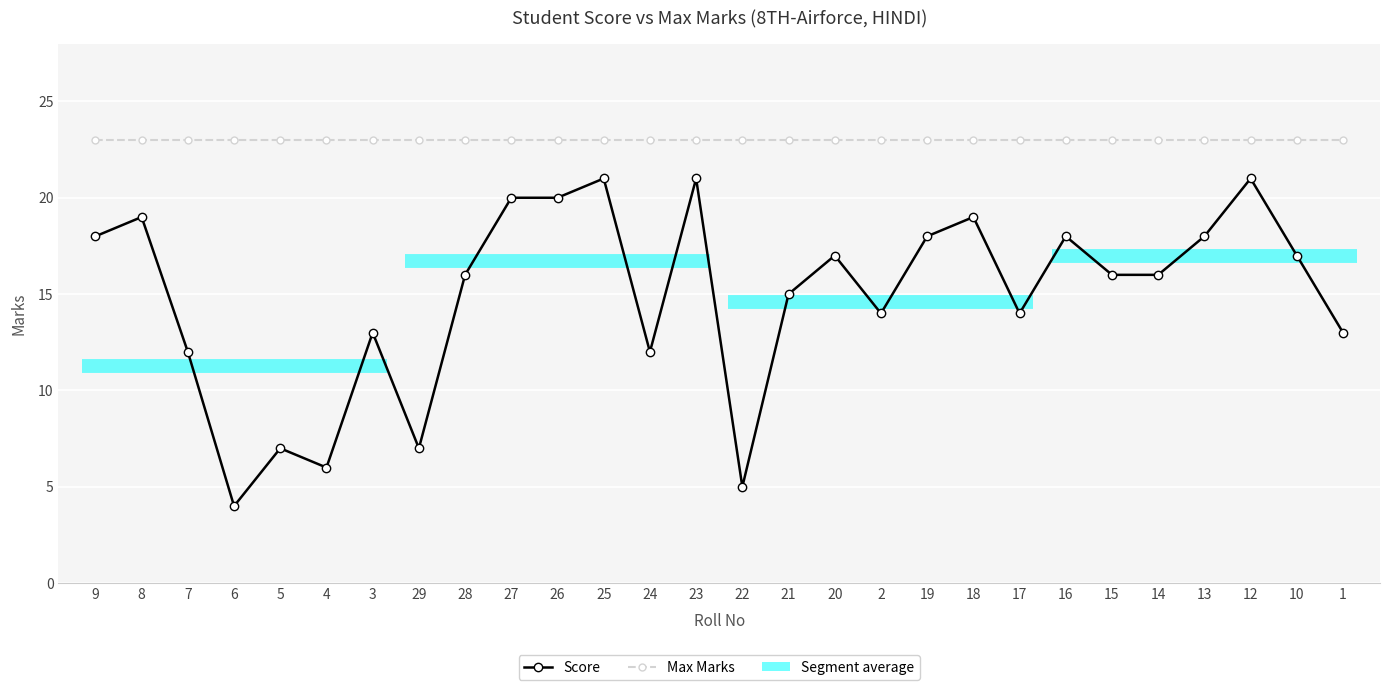

The Score series shows 4 at 29. True or false?

False